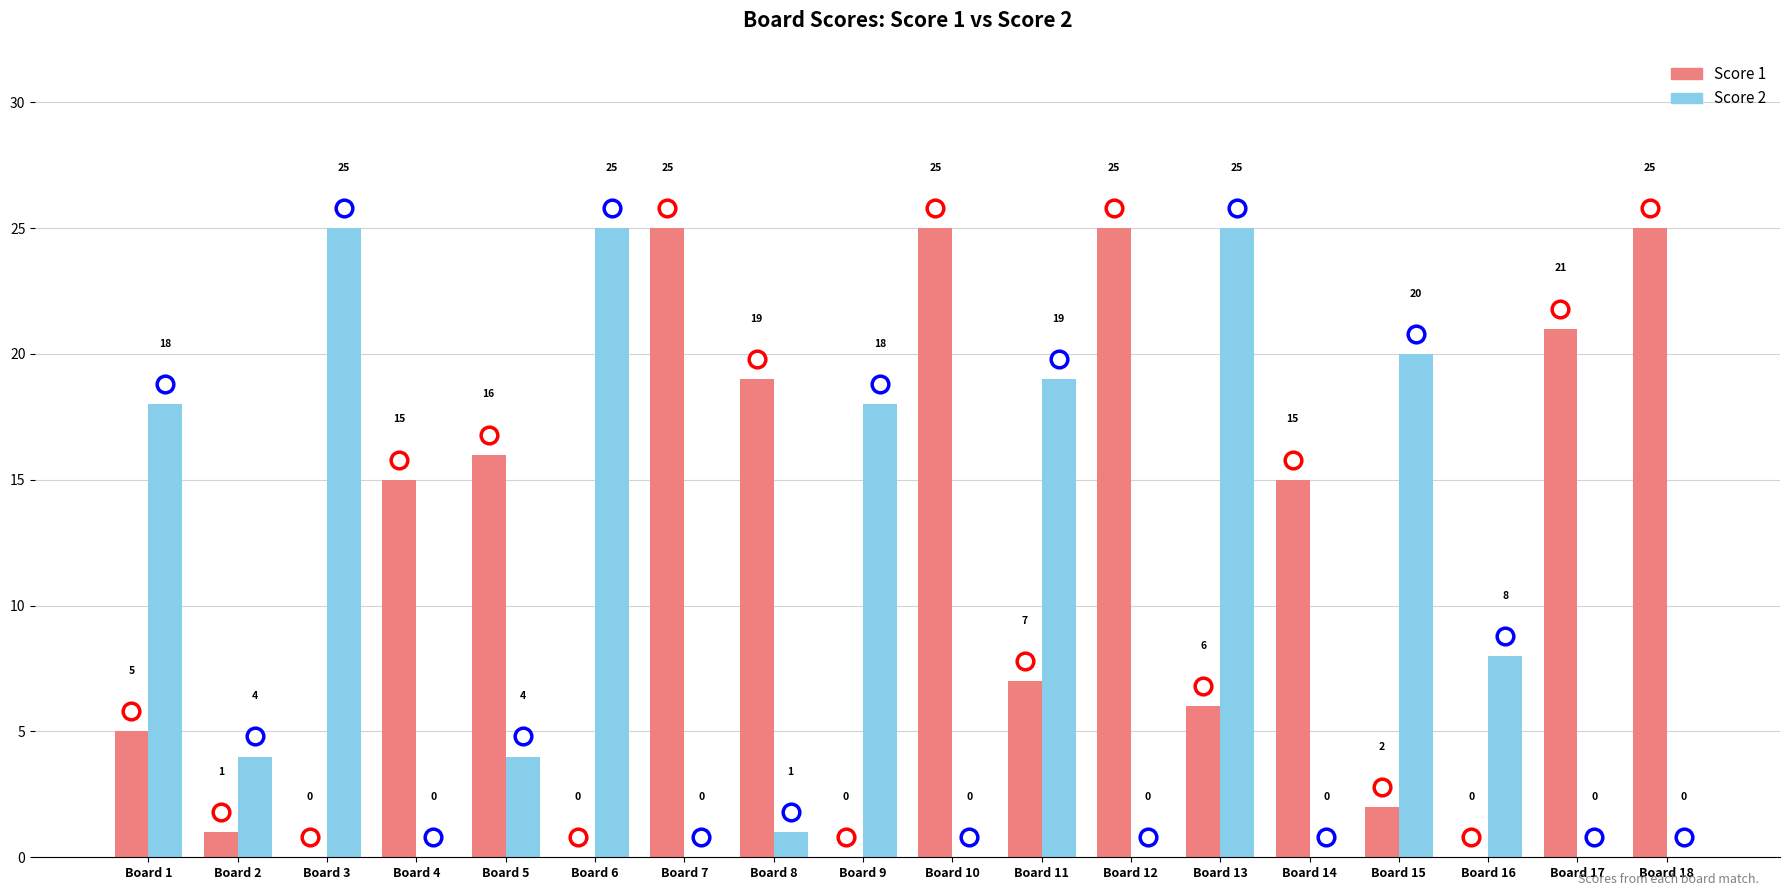

At which category is the sum across all series the highest?

Board 13